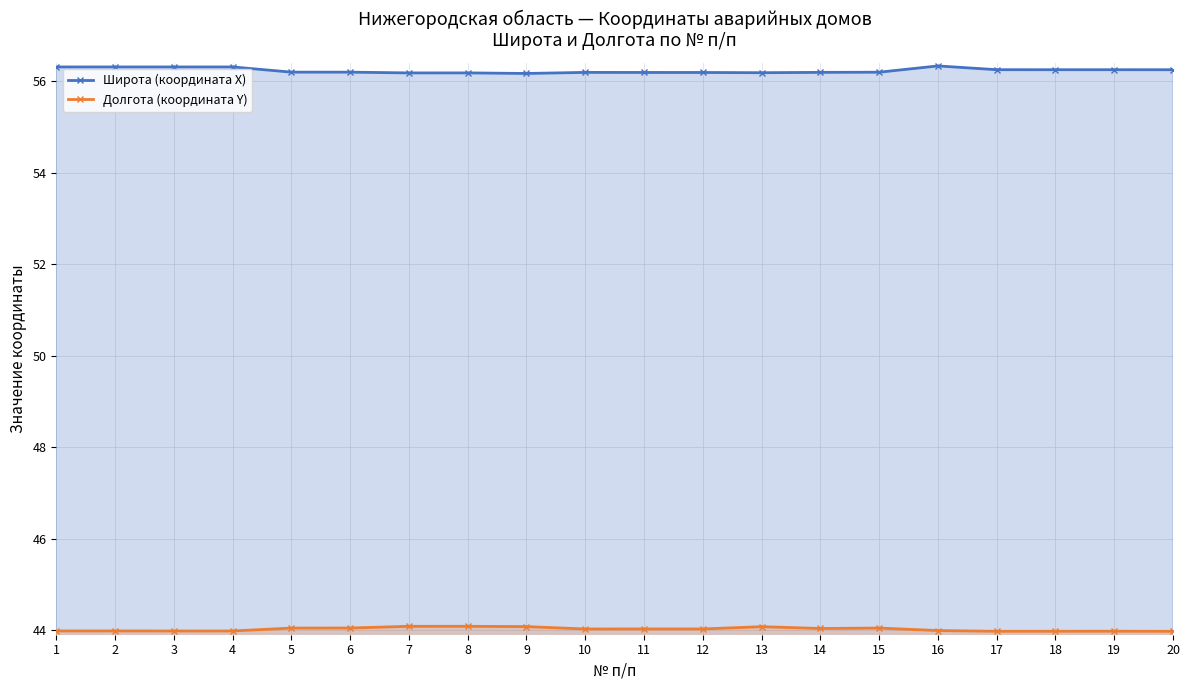

Is it true that Долгота (координата Y) equals 44.1 at 7?

True